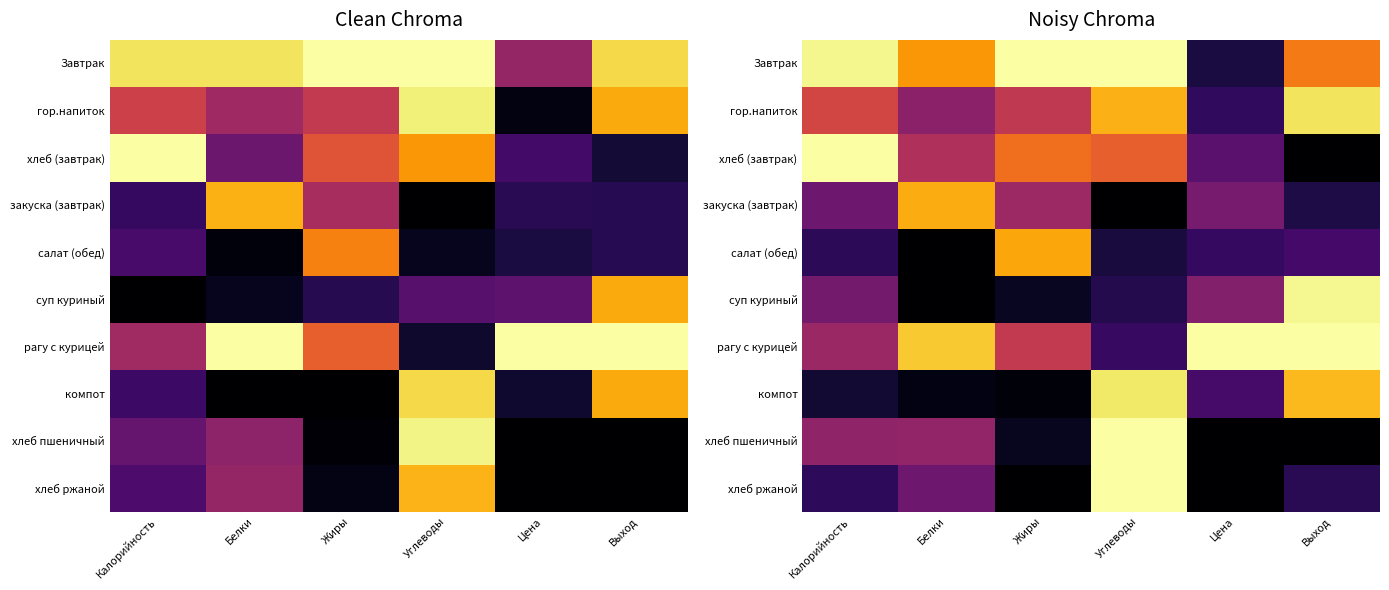

Which category has the highest value across all series?

Жиры